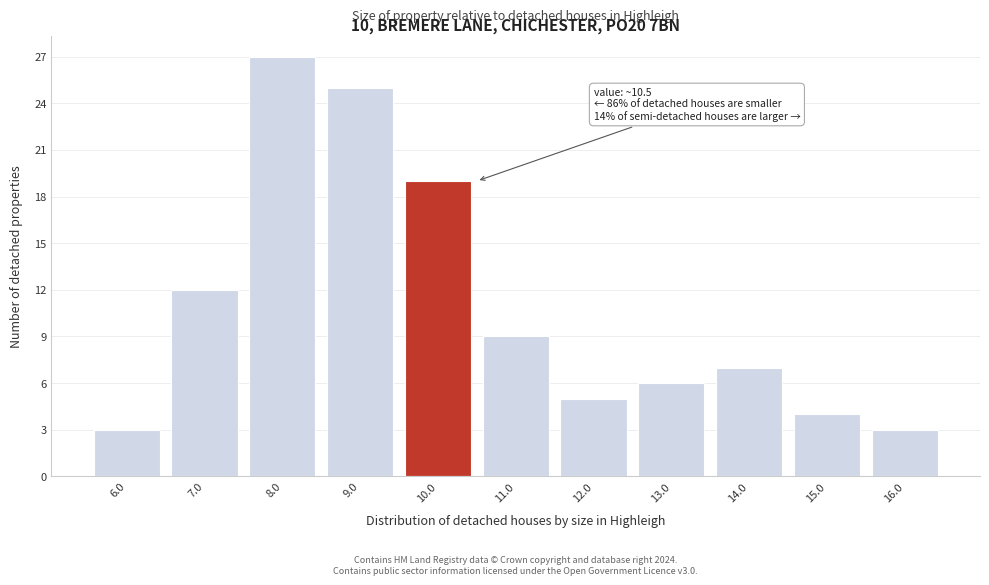

Reading left to right, what are all the values shown in this chart?

3	12	27	25	19	9	5	6	7	4	3